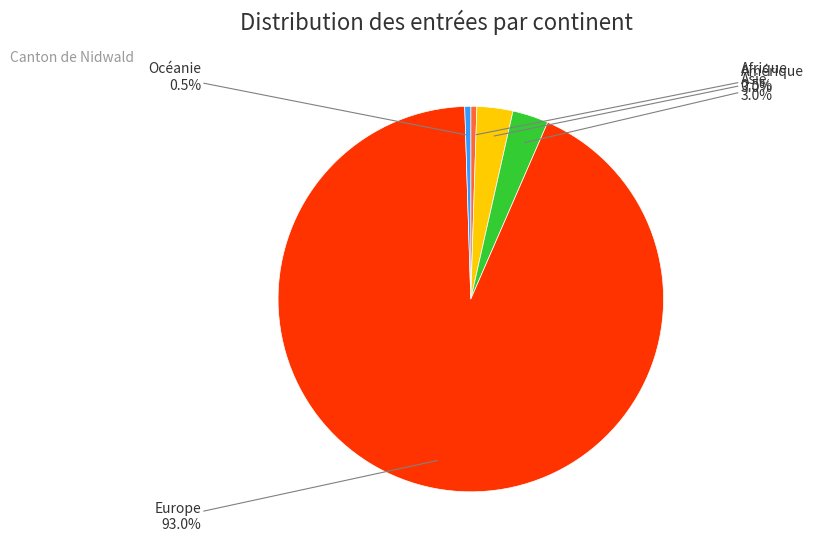

How many segments does this pie chart have?

5